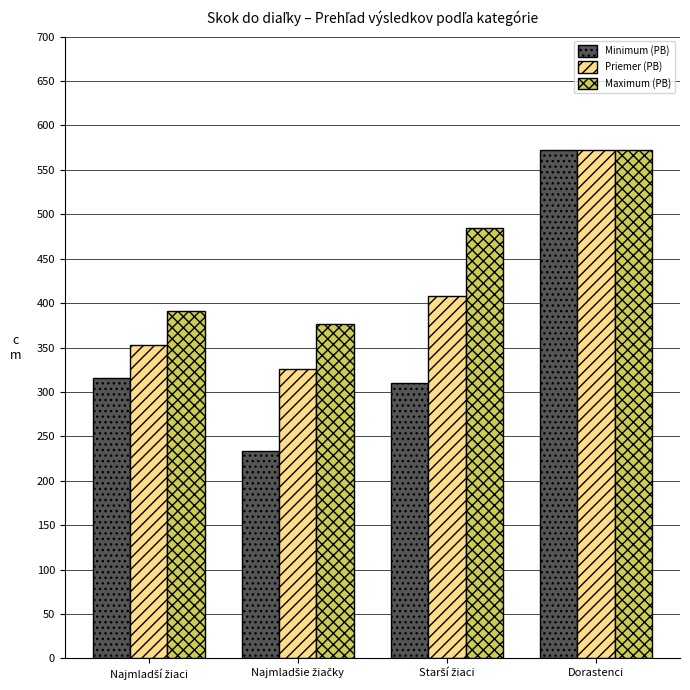

Which series has the widest spread of values?

Minimum (PB)